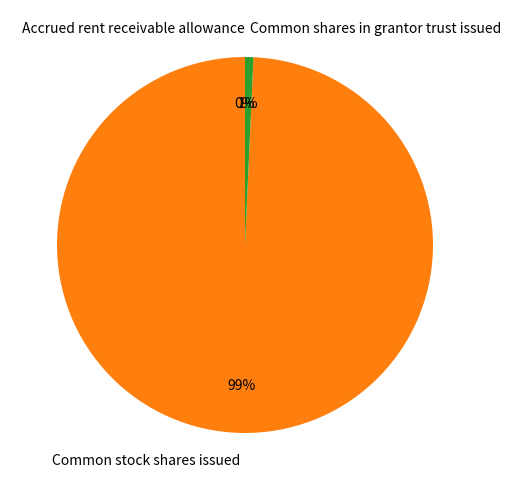

Which category accounts for the majority?

Common stock shares issued